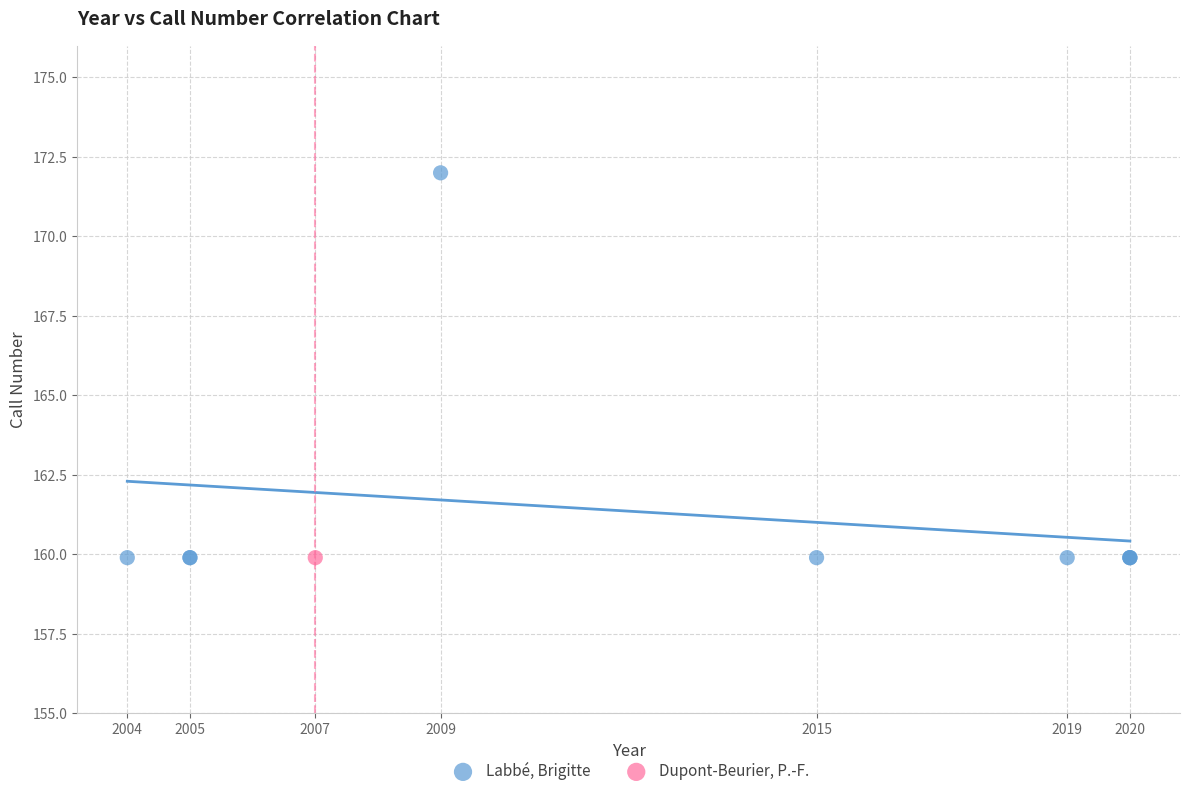

What are all the series names shown in the legend?

Labbé, Brigitte, Dupont-Beurier, P.-F.